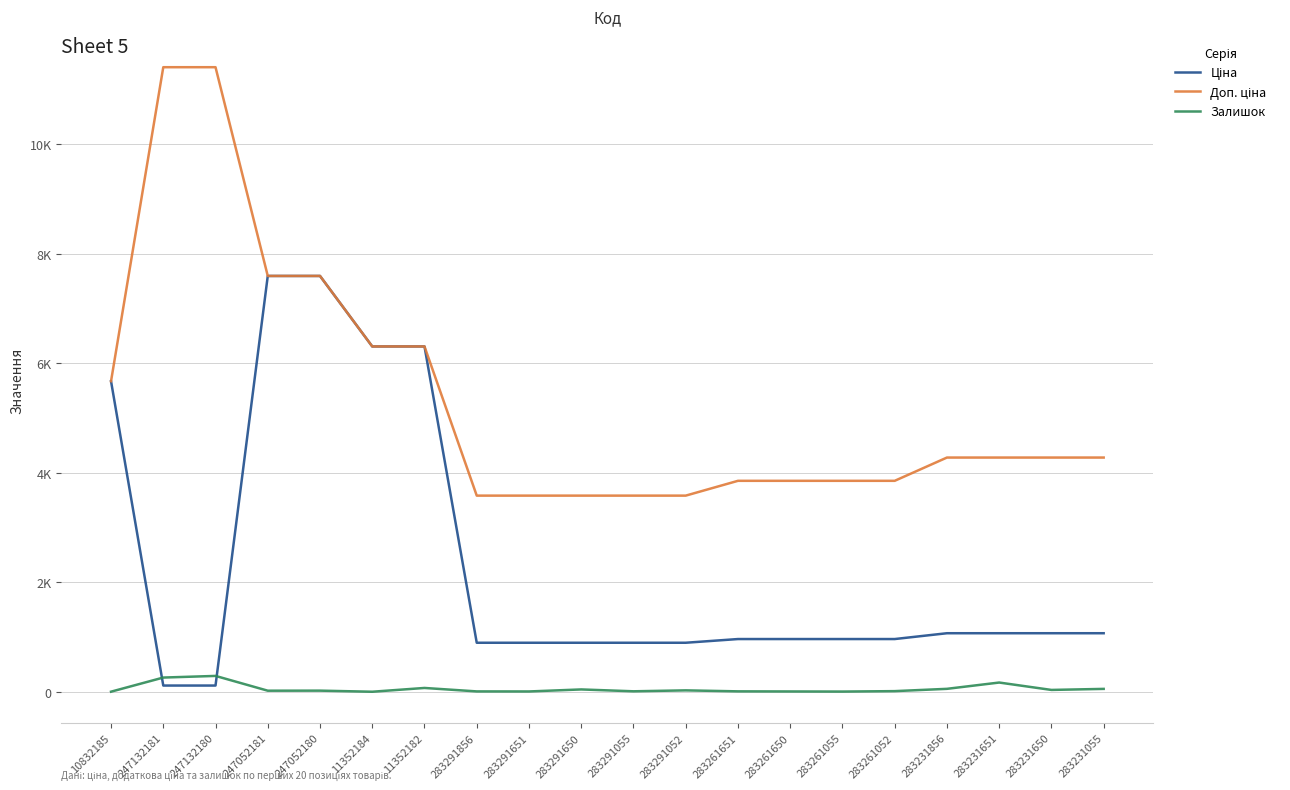

At how many categories does at least one series exceed 8894?

2